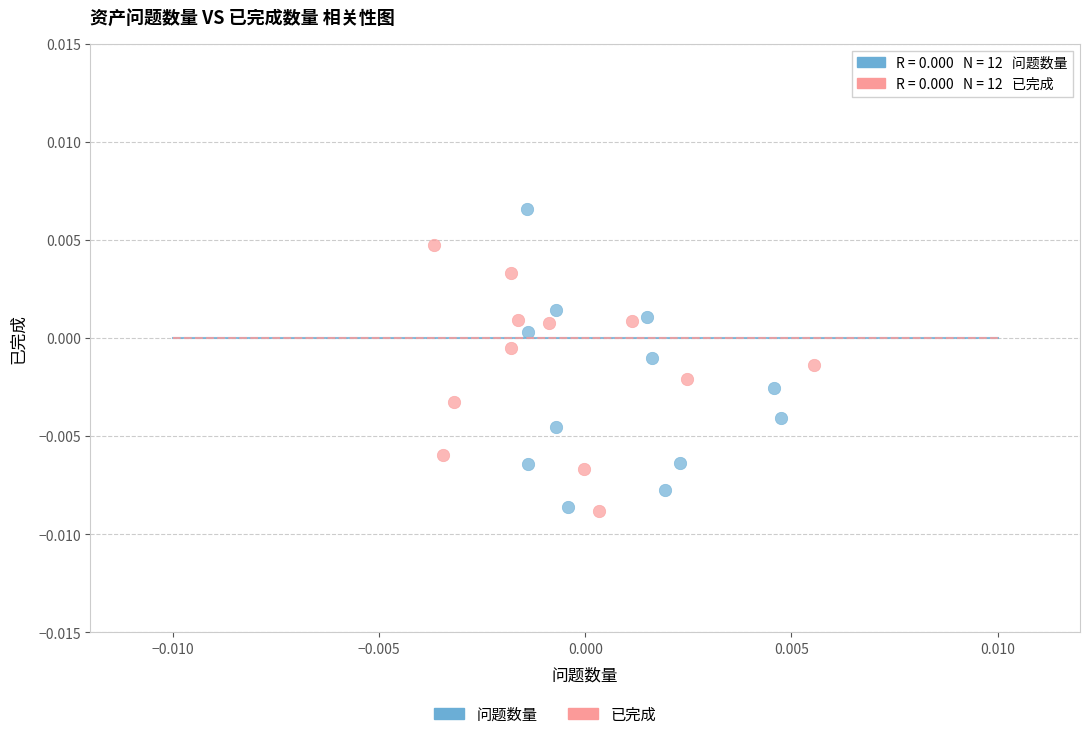

Which series contains the highest Y value?

问题数量